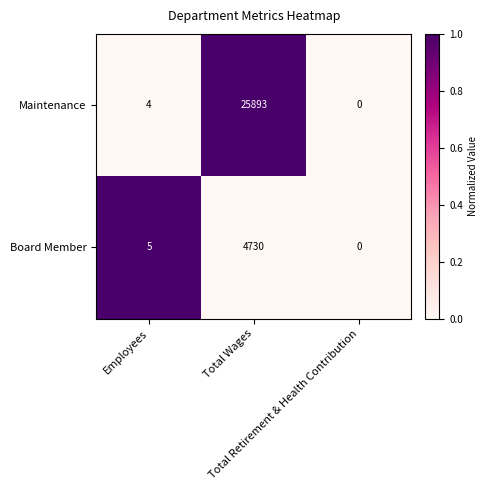

List the series in order of their peak value, lowest first.

Board Member, Maintenance